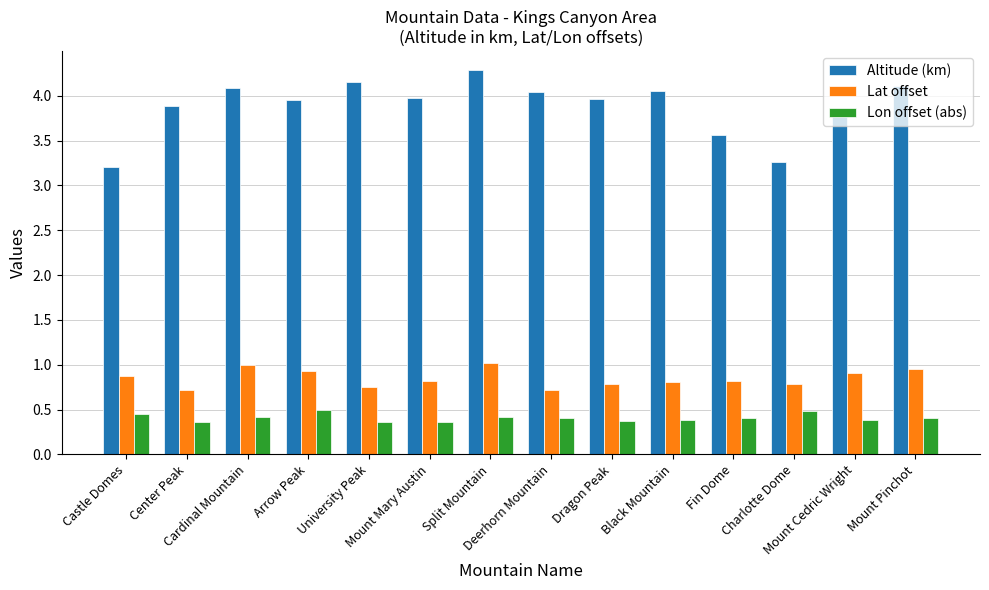

What are all the series names shown in the legend?

Altitude (km), Lat offset, Lon offset (abs)